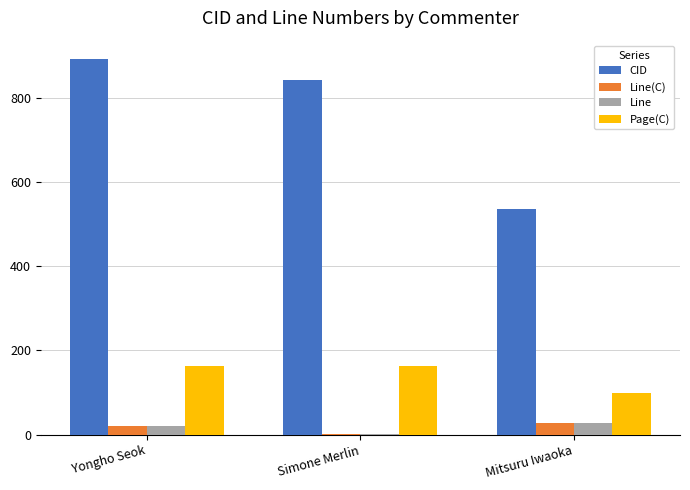

True or false: Page(C) has a value of 163.0 at Yongho Seok.

True